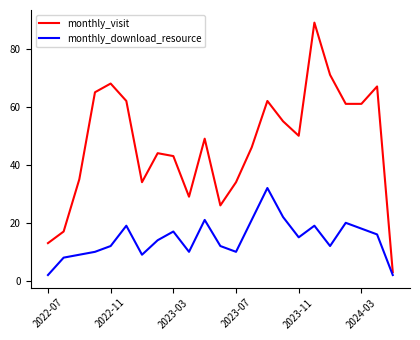

What is the difference between the maximum and minimum values in the monthly_visit series?

86